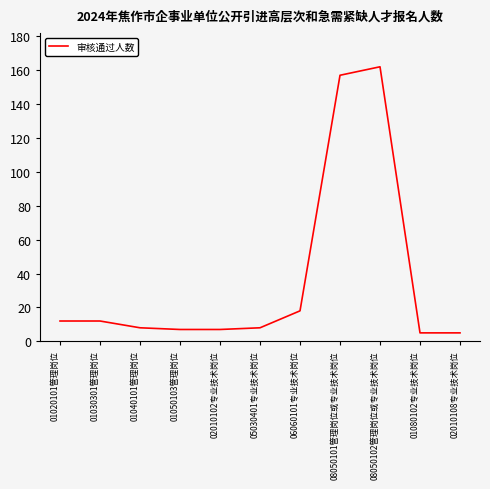

Where is the data nearest to the value 83?

06060101专业技术岗位